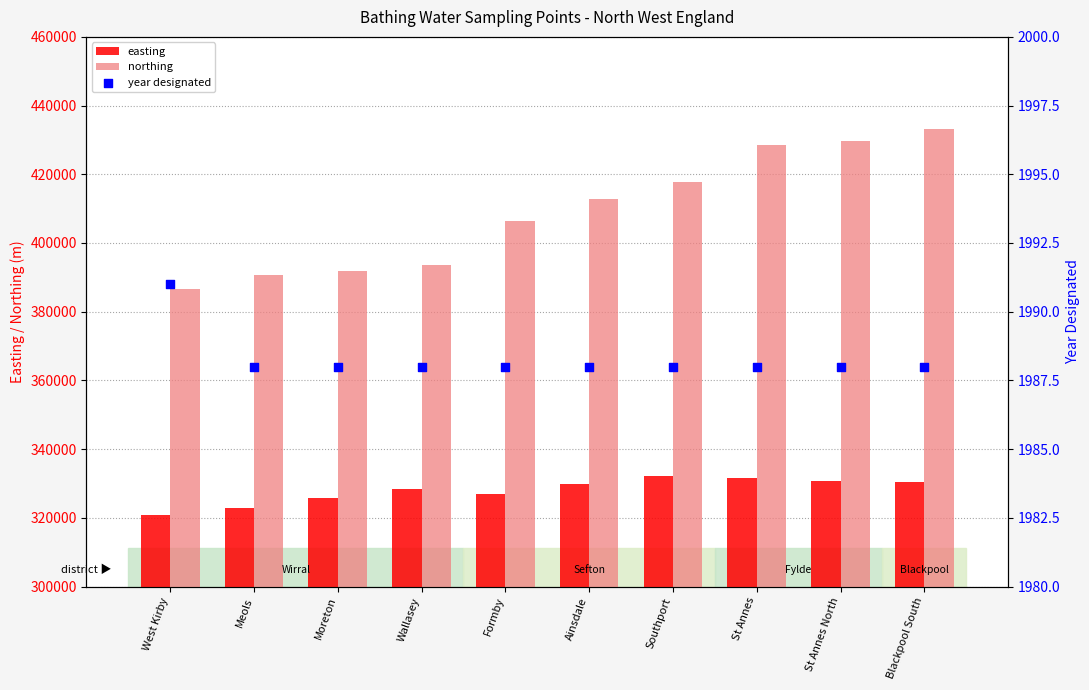

What is the total value across all series at St Annes?

762064